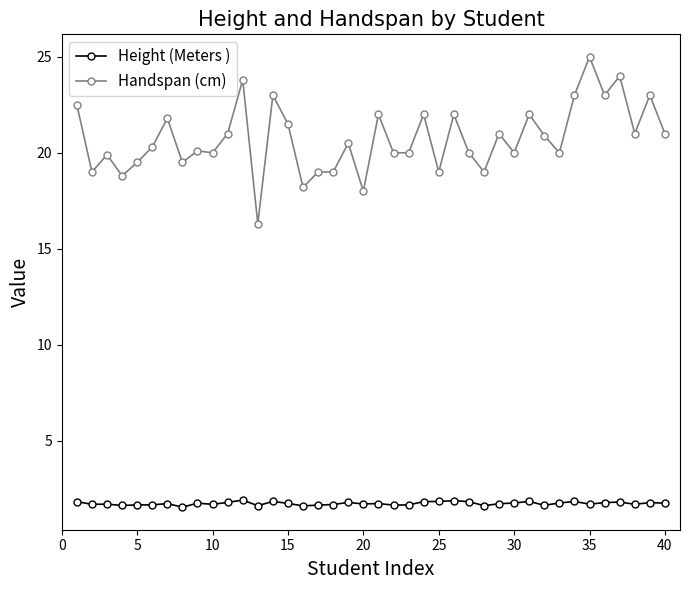

True or false: Height (Meters ) and Handspan (cm) cross at least once.

False